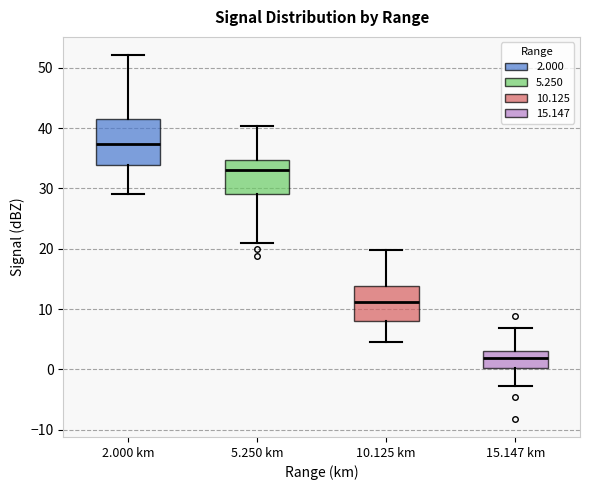

Comparing the boxes themselves (not the whiskers), which one is the tallest?

2.000 km